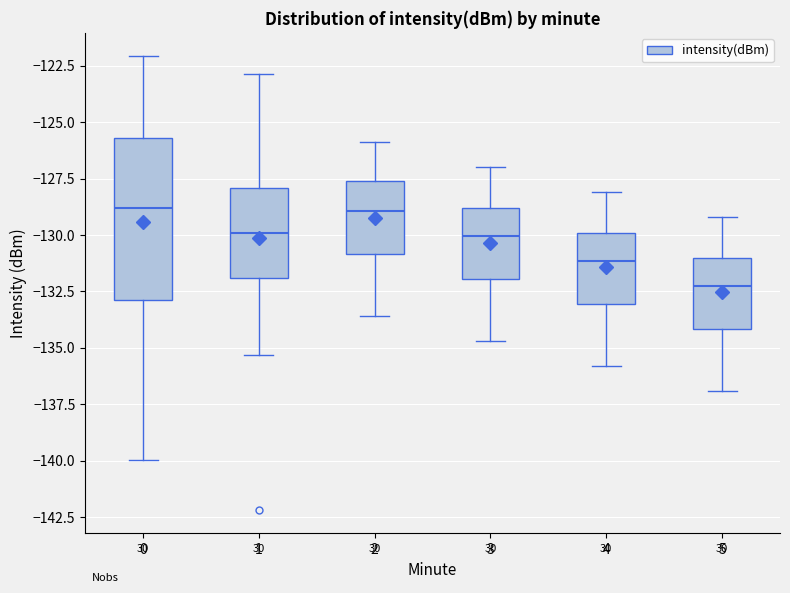

Reading left to right, read every box against the y-axis: the position of its median line, the range the box covers, and the ends of its whiskers. The values are not printed on the chart, so give them approximately, as read against the axis.

0: median -129.0, box -133.0 to -125.5, whiskers -140.0 to -122.0
1: median -130.0, box -132.0 to -128.0, whiskers -135.5 to -123.0
2: median -129.0, box -131.0 to -127.5, whiskers -133.5 to -126.0
3: median -130.0, box -132.0 to -129.0, whiskers -134.5 to -127.0
4: median -131.0, box -133.0 to -130.0, whiskers -136.0 to -128.0
5: median -132.0, box -134.0 to -131.0, whiskers -137.0 to -129.0